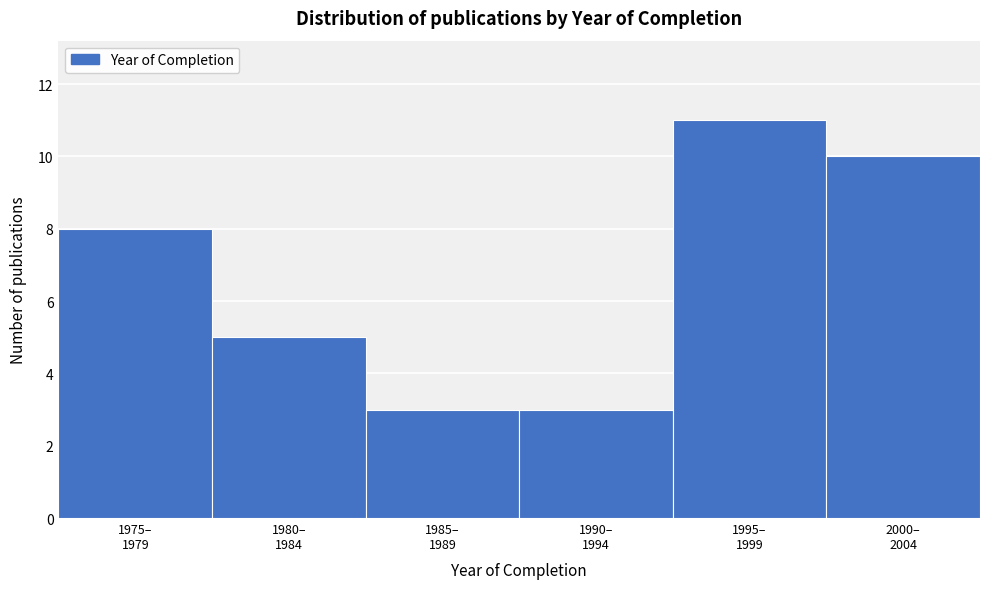

Reading right to left, extract all data points from this chart.

10	11	3	3	5	8